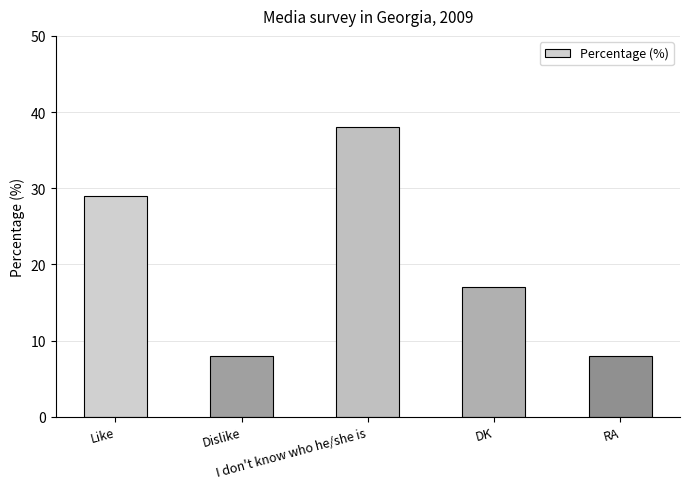

What is the sum of the values at Dislike and RA?

16